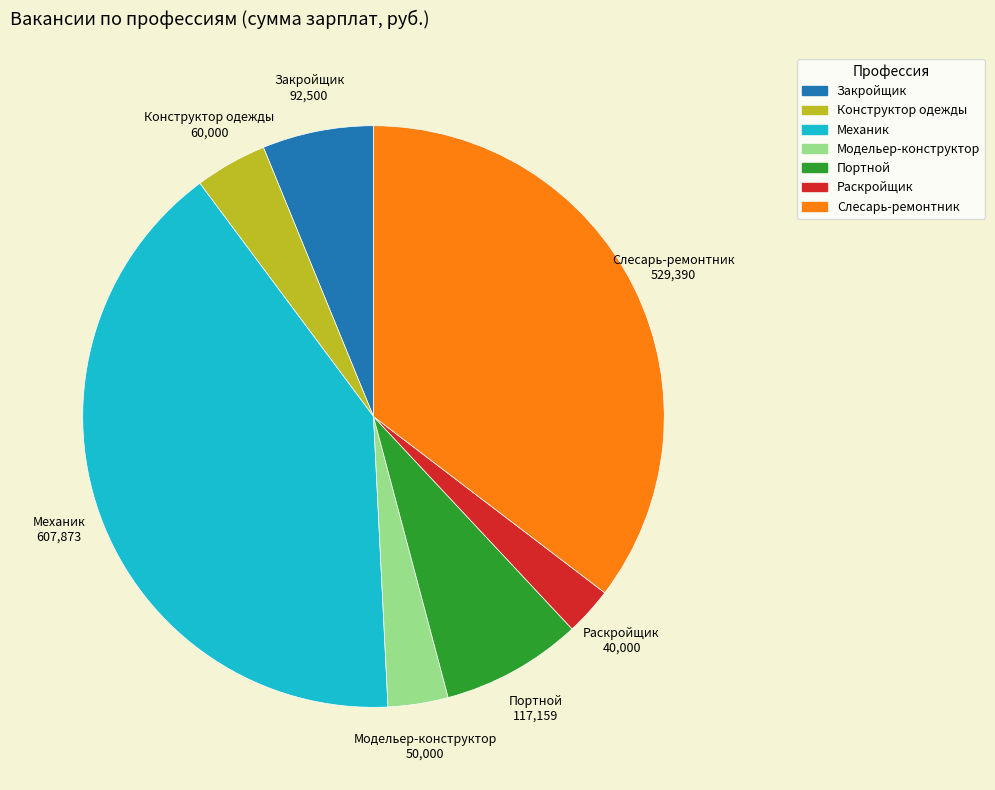

Rank the categories by value from lowest to highest.

Раскройщик, Модельер-конструктор, Конструктор одежды, Закройщик, Портной, Слесарь-ремонтник, Механик